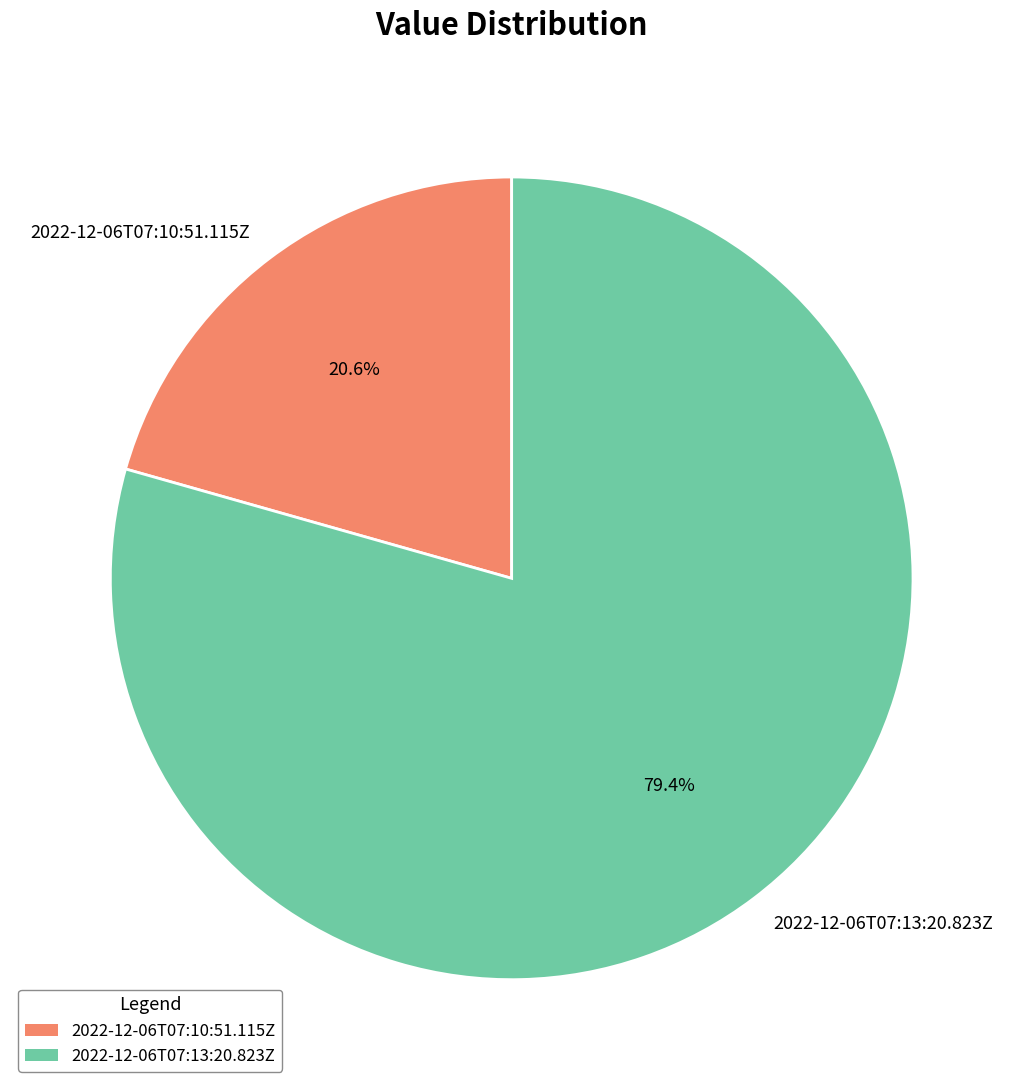

Does 2022-12-06T07:13:20.823Z account for over 50% of the chart?

Yes